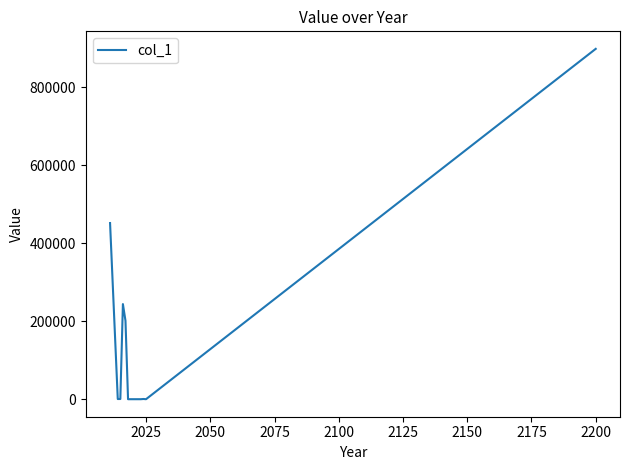

What is the greatest value displayed?

898961